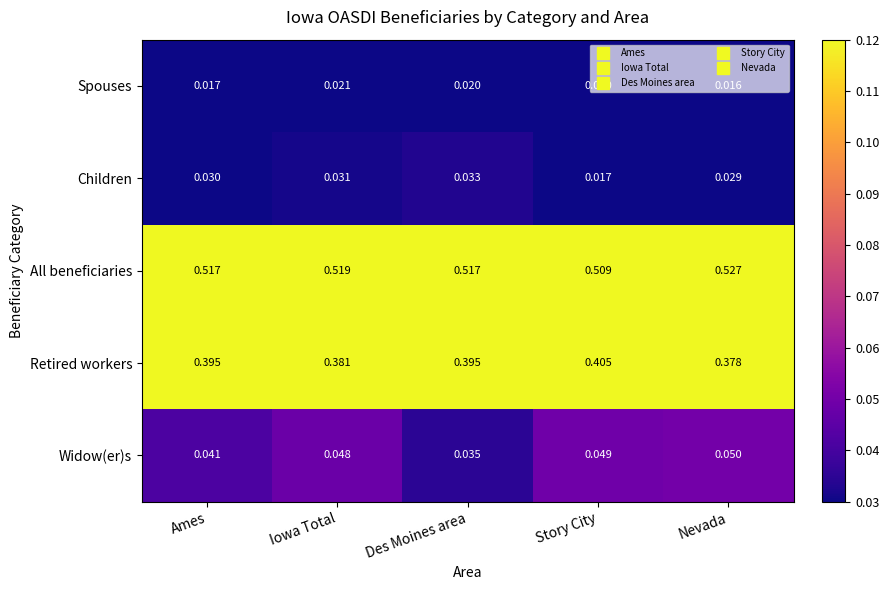

Which series changed the most between Iowa Total and Nevada?

All beneficiaries